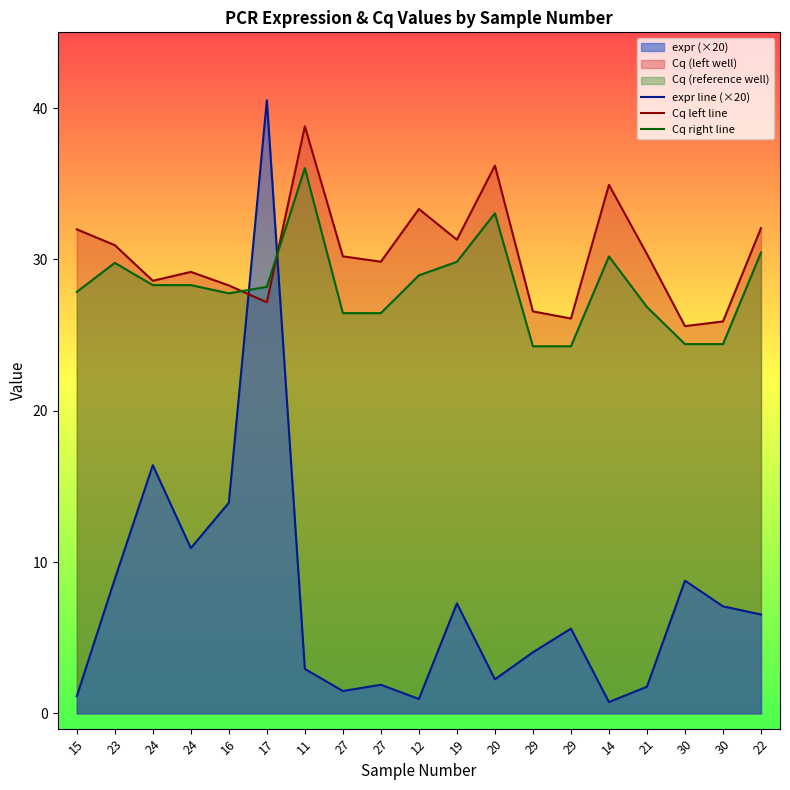

Between 24 and 19, which series saw the biggest shift?

expr line (×20)